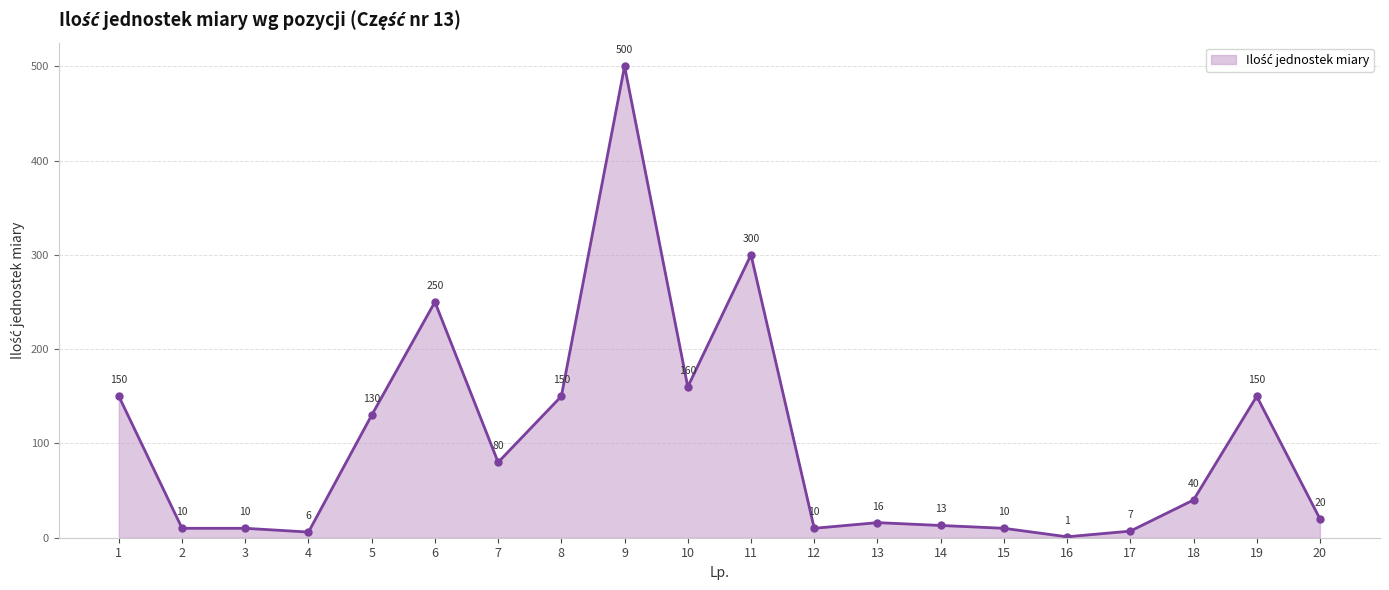

What is the greatest value displayed?

500